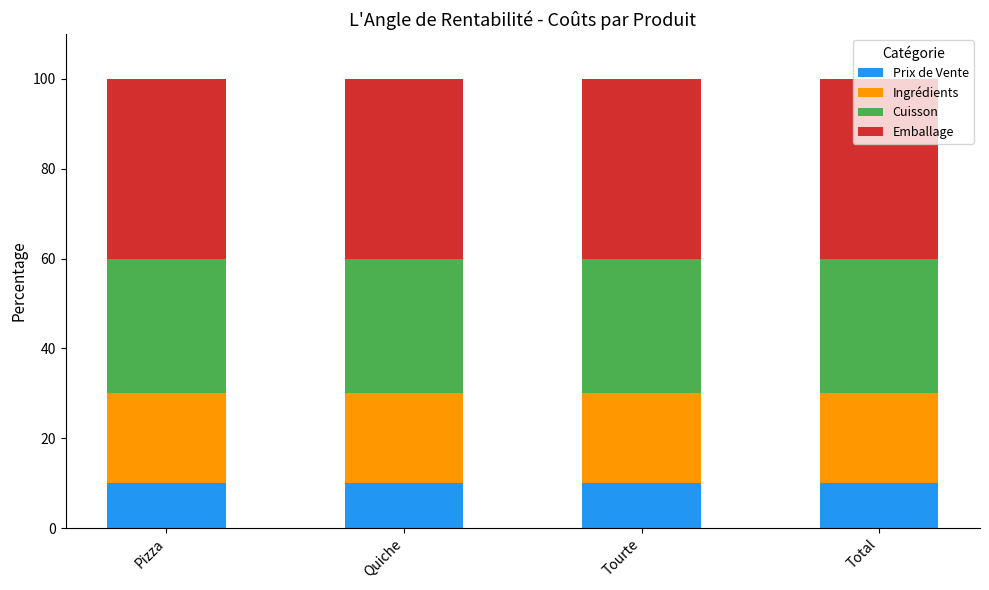

What value does the Prix de Vente series have at Total?

10